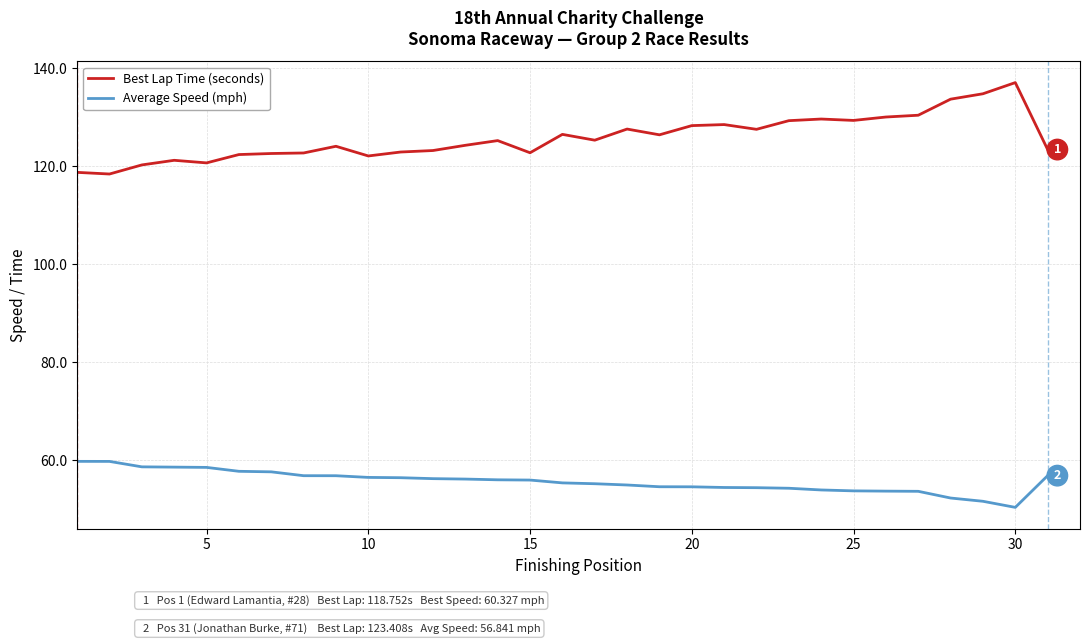

True or false: Average Speed (mph) and Best Lap Time (seconds) cross at least once.

False